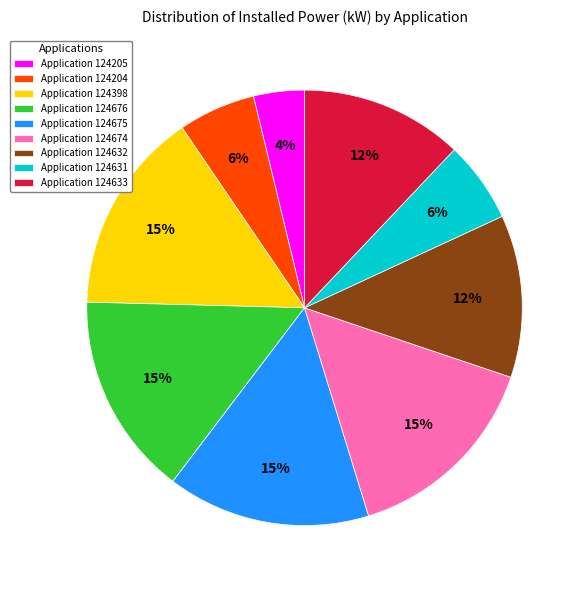

How many segments does this pie chart have?

9